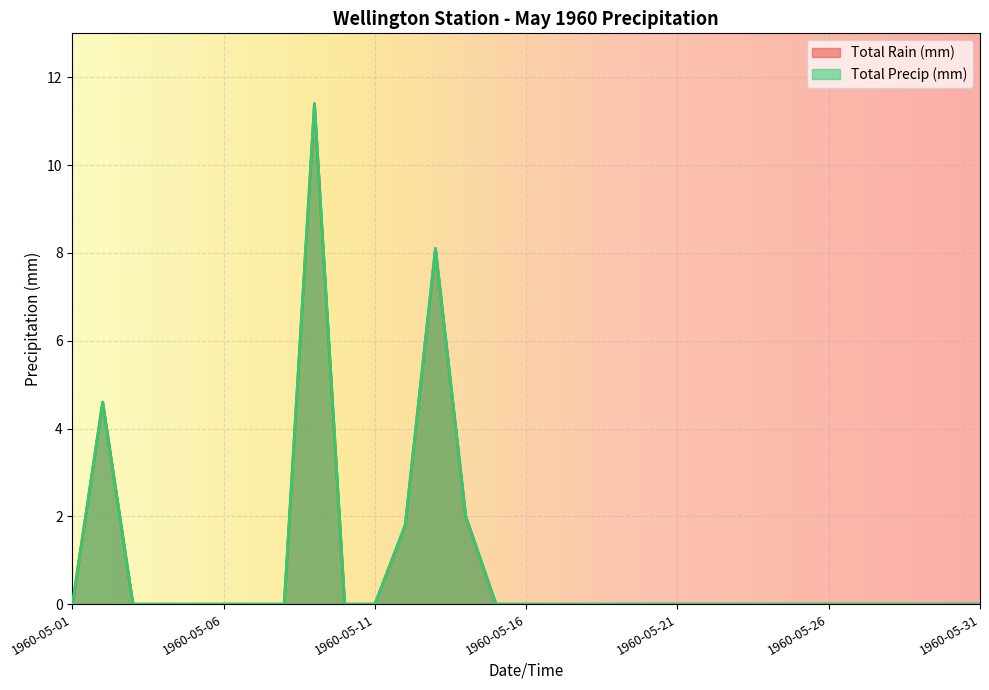

How many categories are shown in the chart?

31